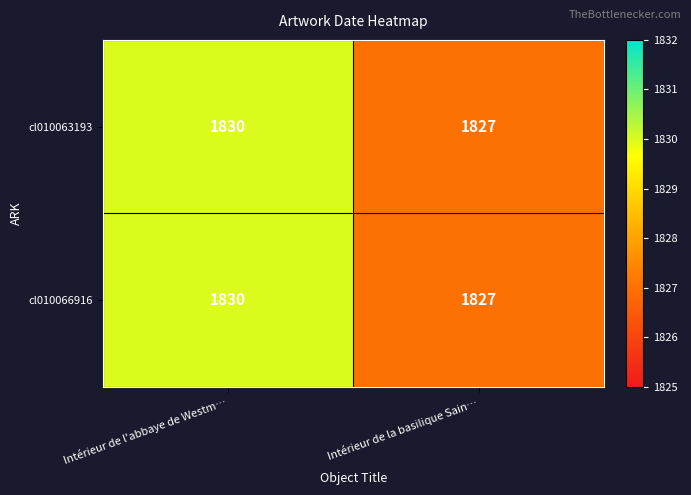

What is the total value across all series at Intérieur de la basilique Sain…?

3654